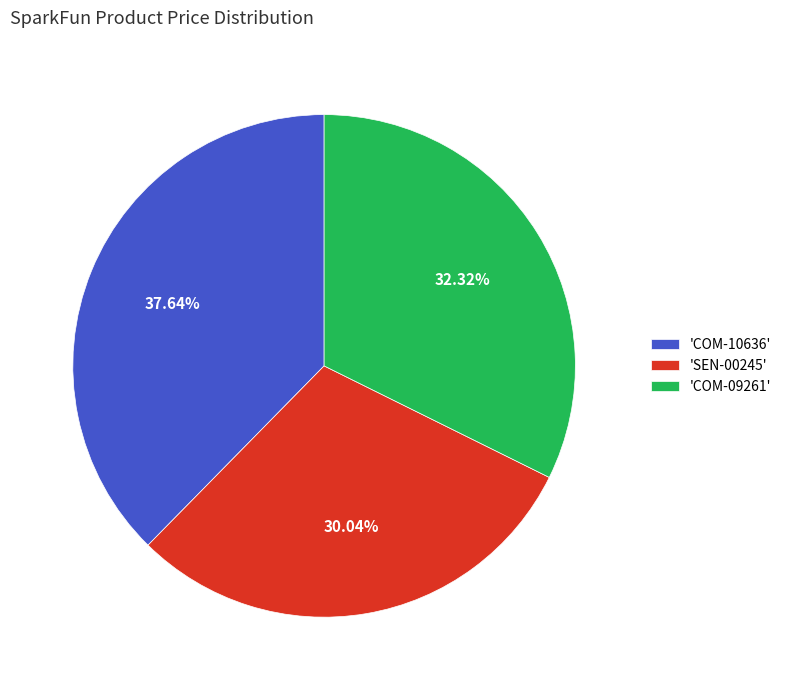

How many segments does this pie chart have?

3